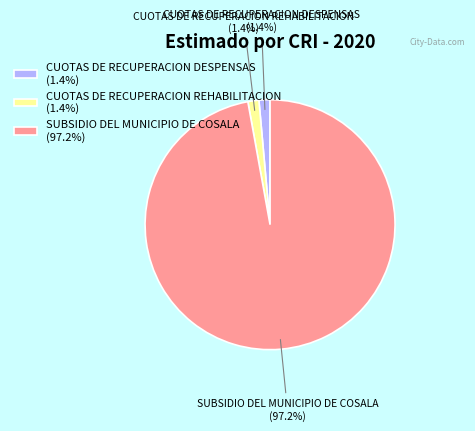

How many slices are in this pie chart?

3